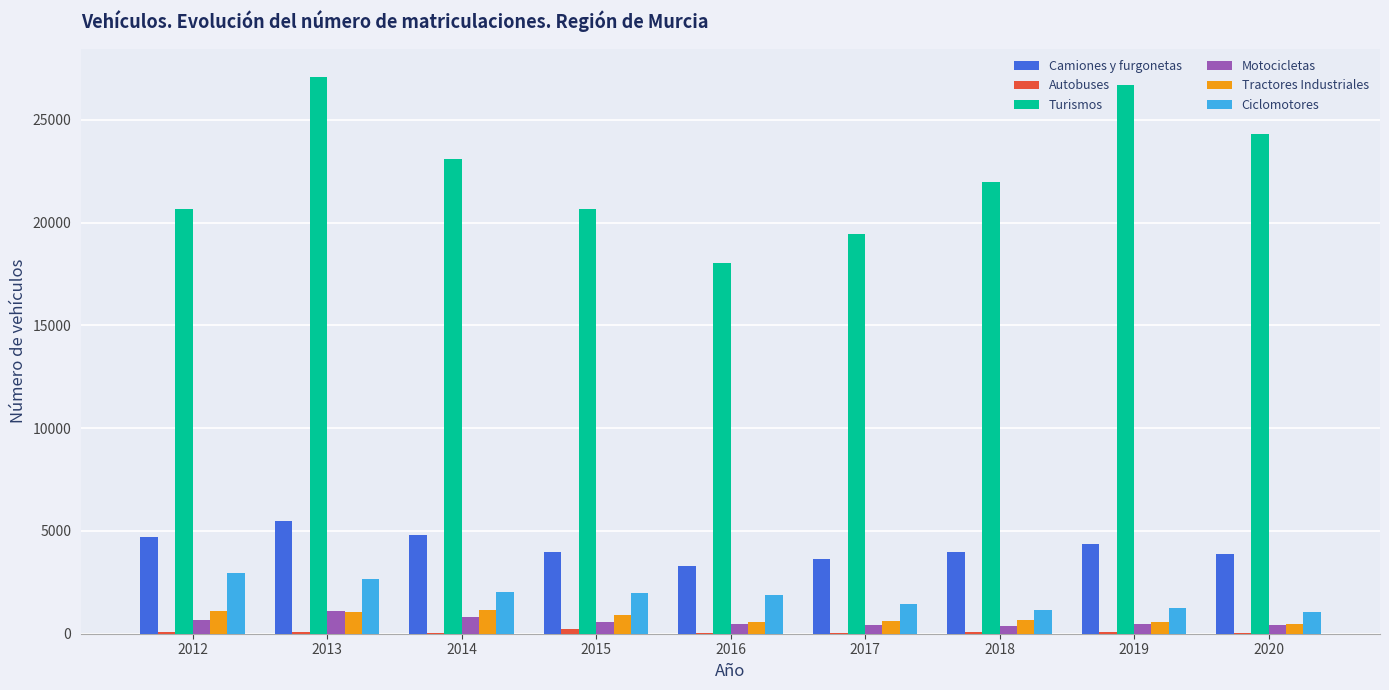

At which label does Camiones y furgonetas reach its peak?

2013